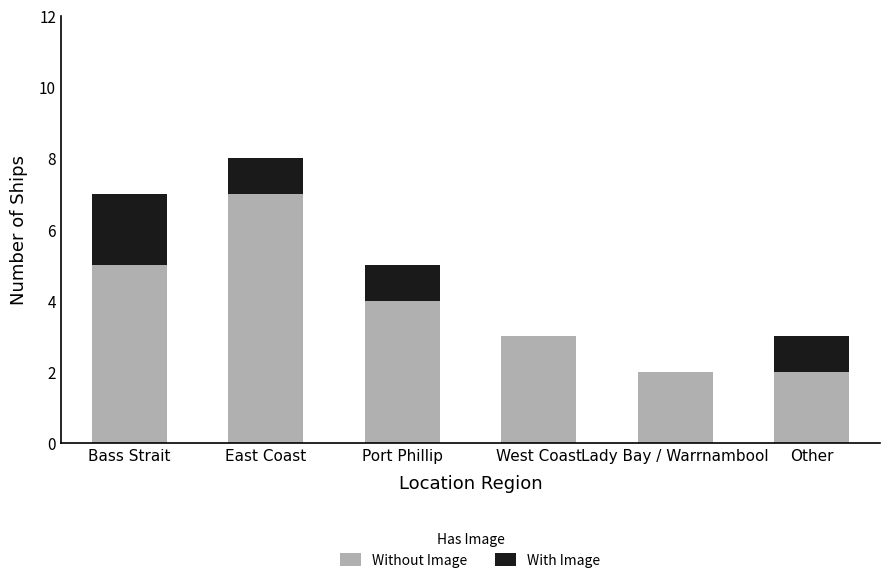

At which label does Without Image reach its peak?

East Coast